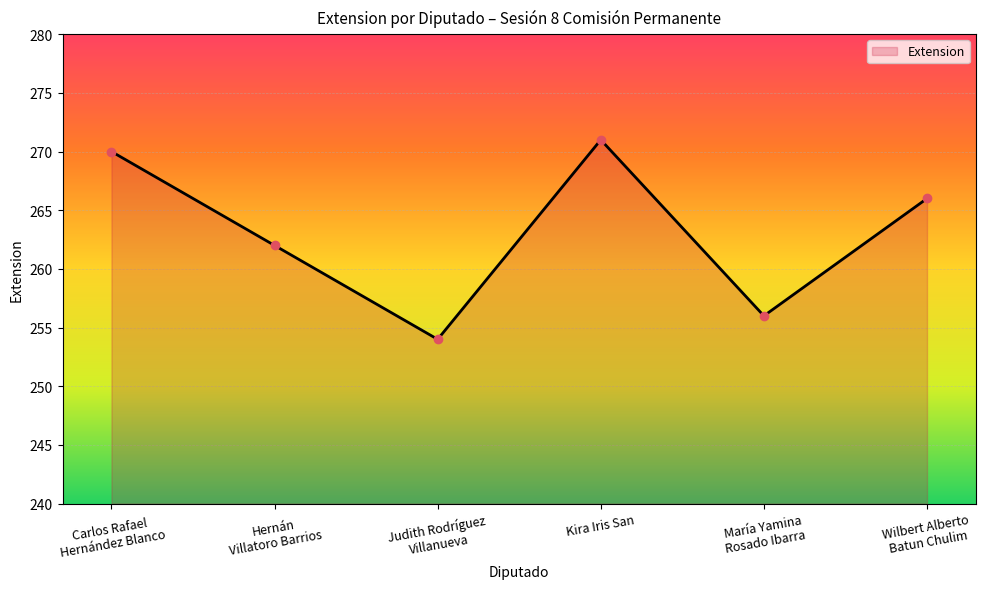

List the labels in order of value, smallest first.

Judith Rodríguez
Villanueva, María Yamina
Rosado Ibarra, Hernán
Villatoro Barrios, Wilbert Alberto
Batun Chulim, Carlos Rafael
Hernández Blanco, Kira Iris San